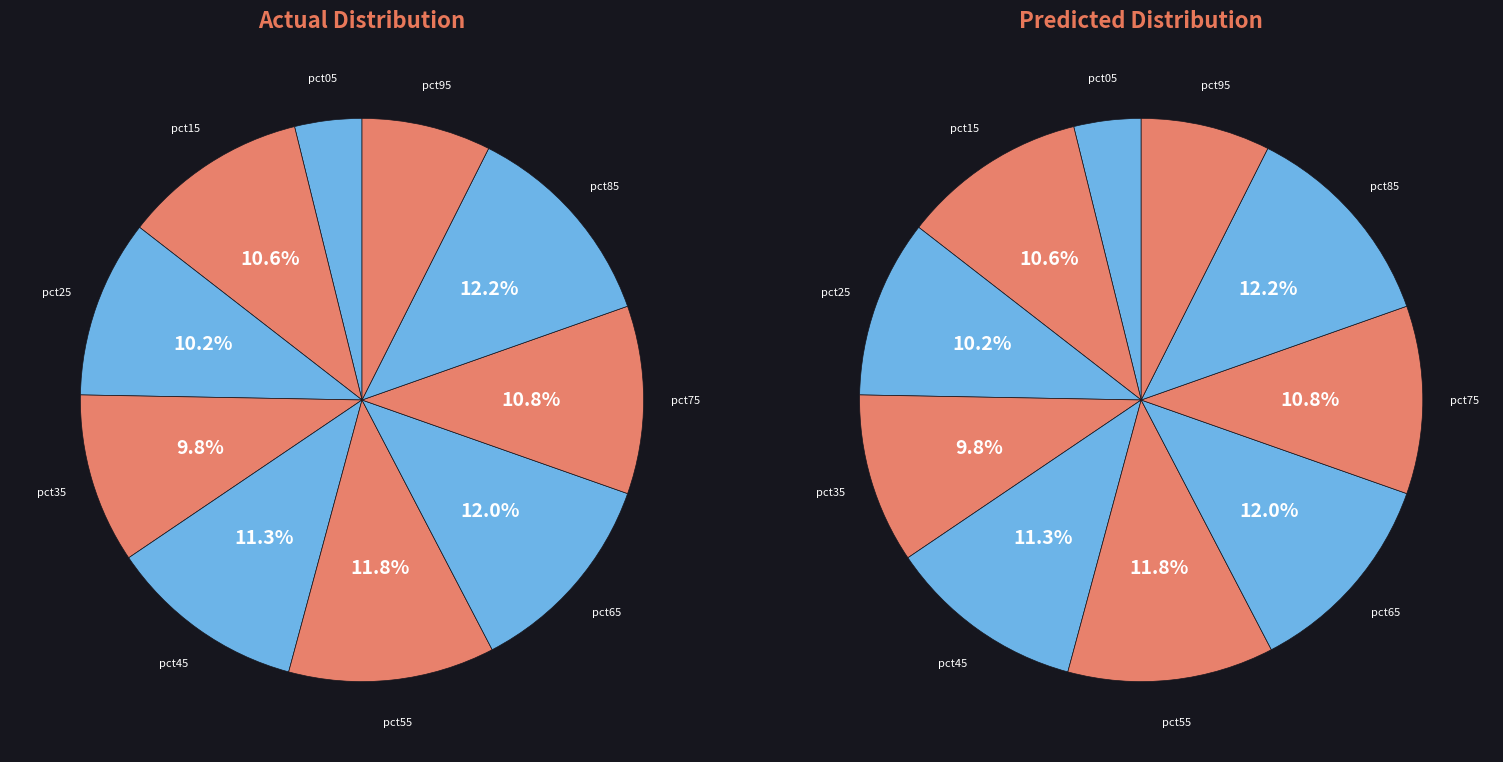

Is pct75 the majority of the pie?

No